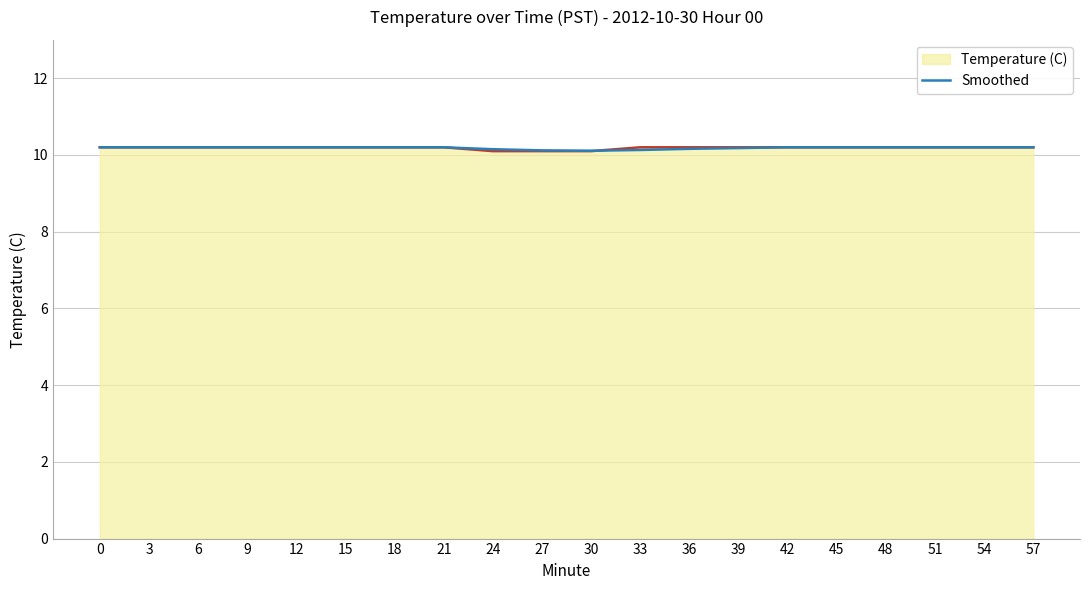

How many series are shown in this chart?

2